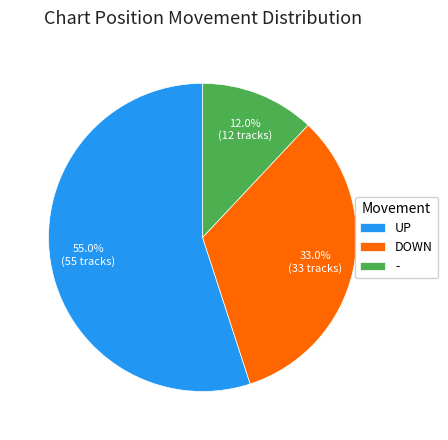

Which category has the smallest portion of the pie?

-